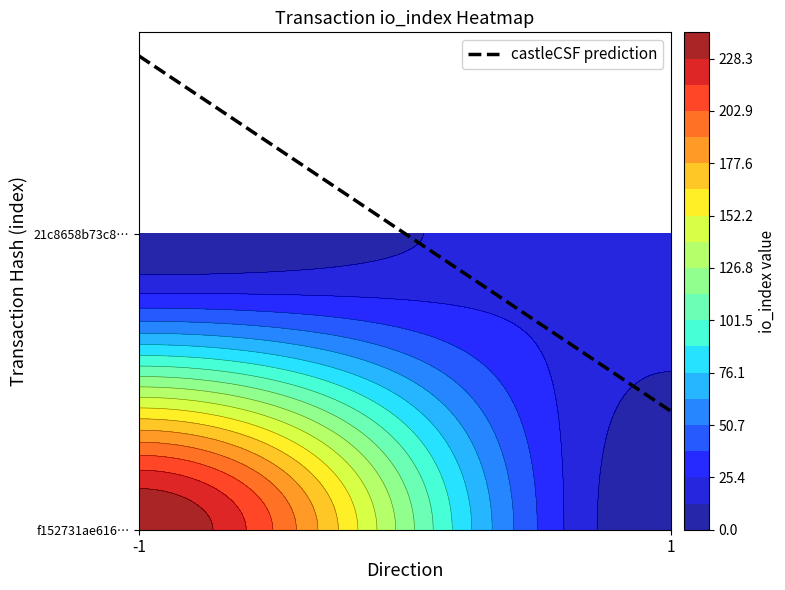

What value does the f152731ae616bab9ab325f40cbe1f119b235095 series have at io_index?

241